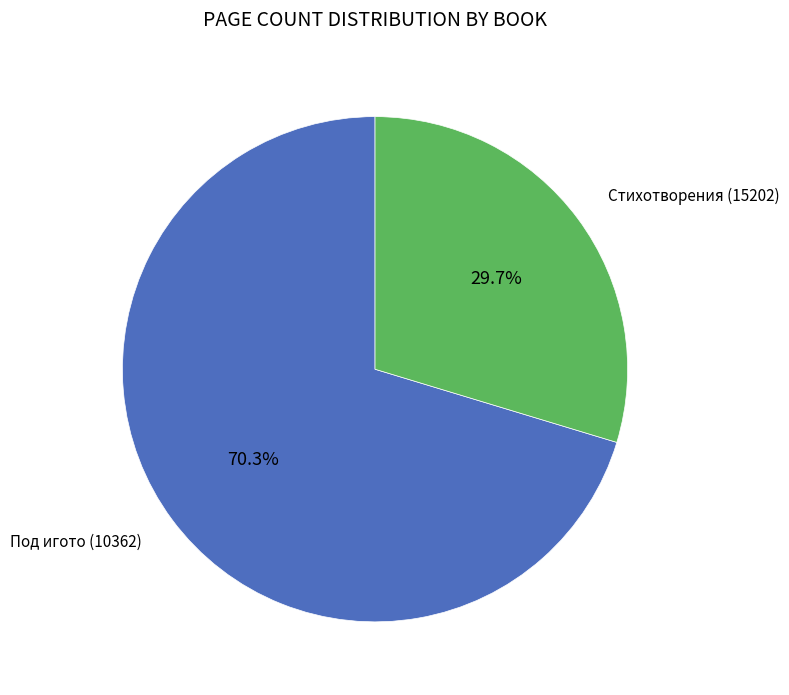

Rank the categories by value from highest to lowest.

Под игото (10362), Стихотворения (15202)